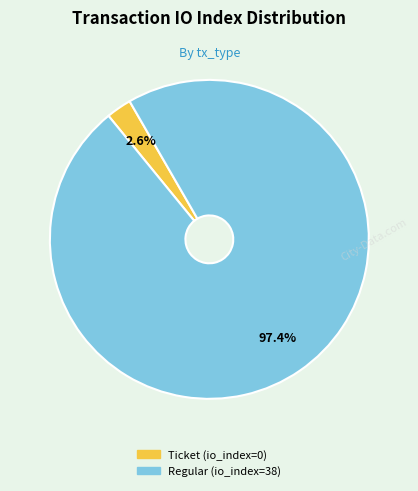

Rank the categories by value from lowest to highest.

Ticket (io_index=0), Regular (io_index=38)